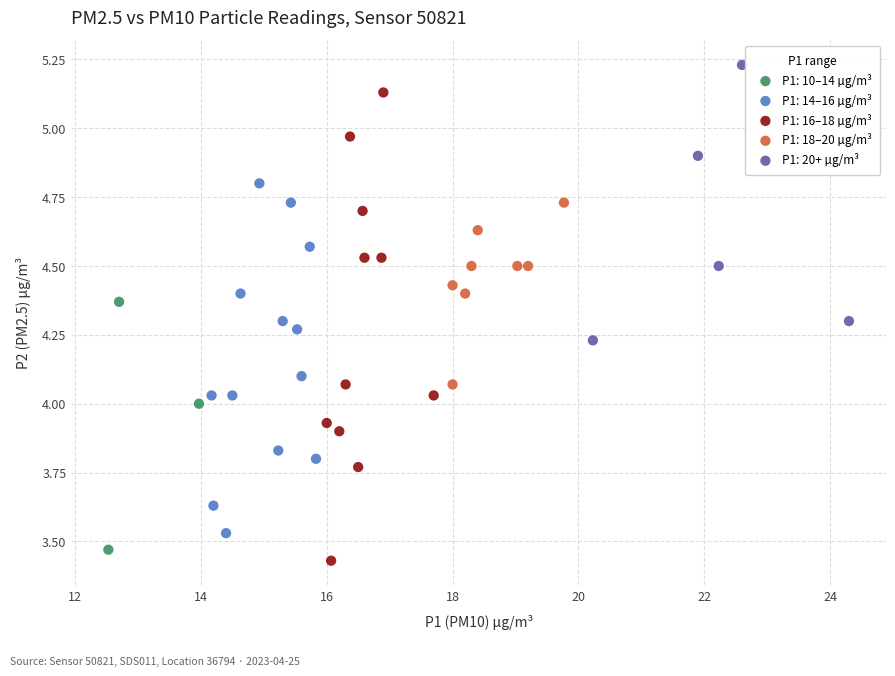

What is the range of X values (max minus min)?

11.8